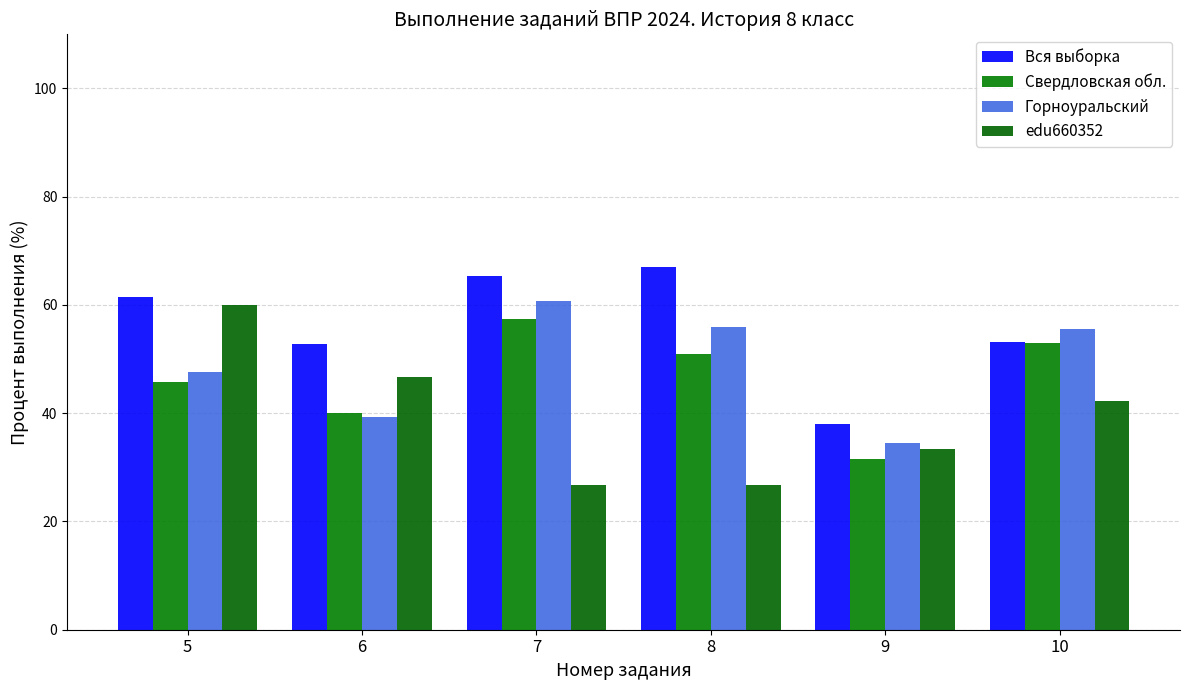

How many categories are shown in the chart?

6